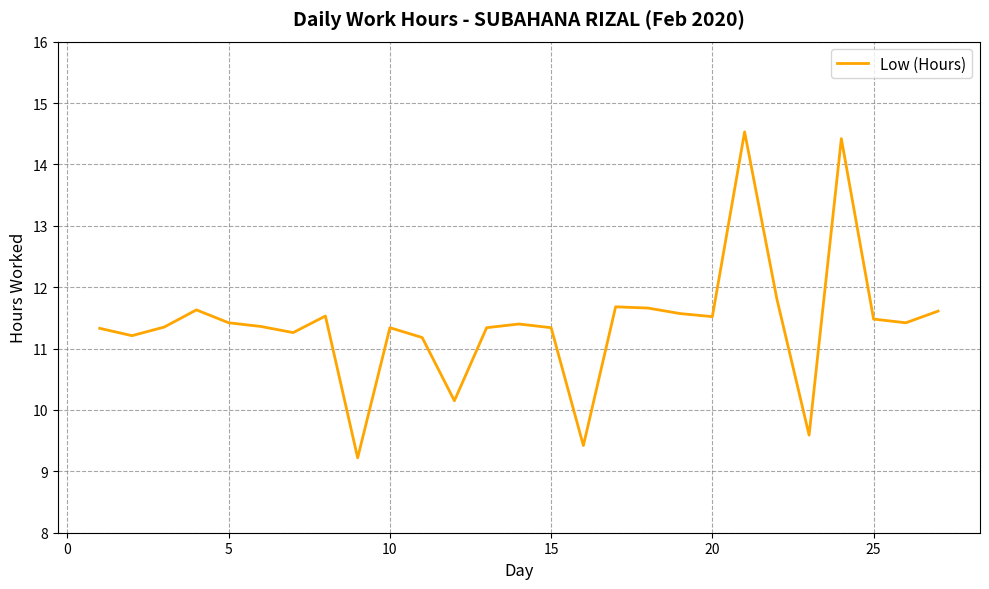

What is the difference between the maximum and minimum values?

5.3